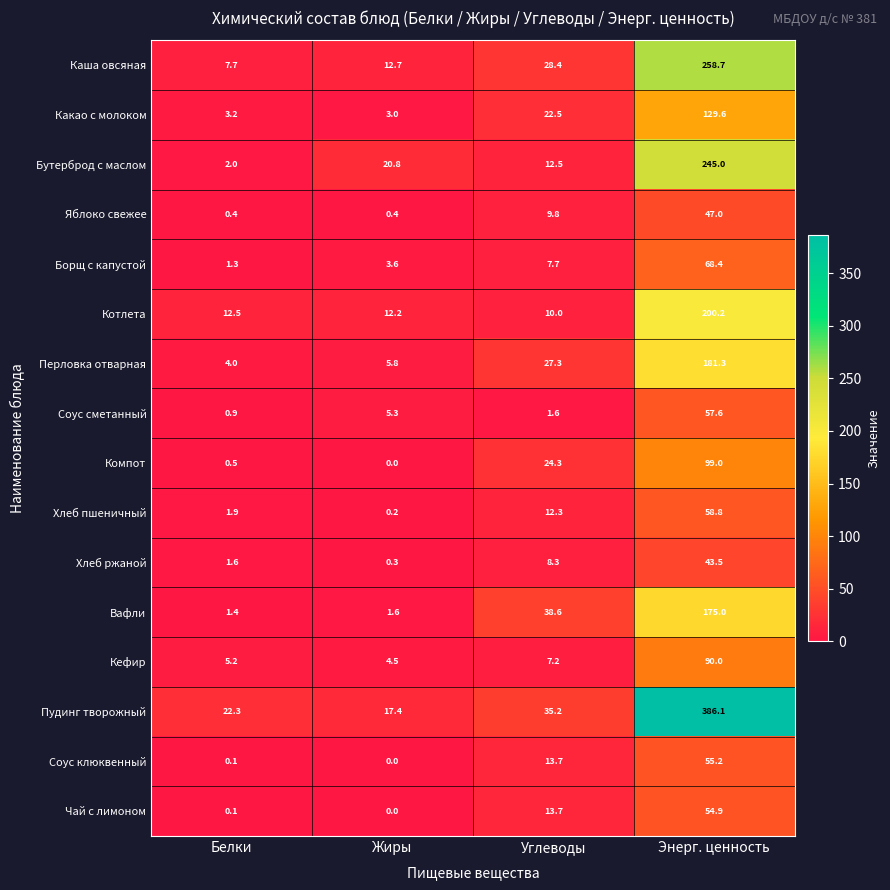

What is the difference between the second highest and second lowest values in the Кефир series?

2.0